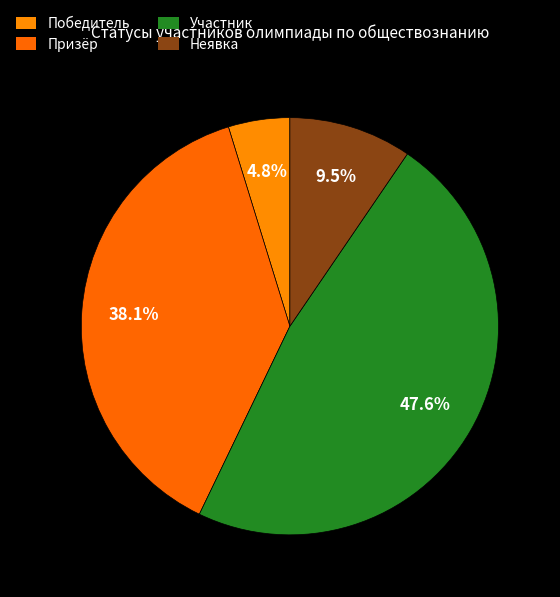

Is it true that Участник is 36% of the pie?

False